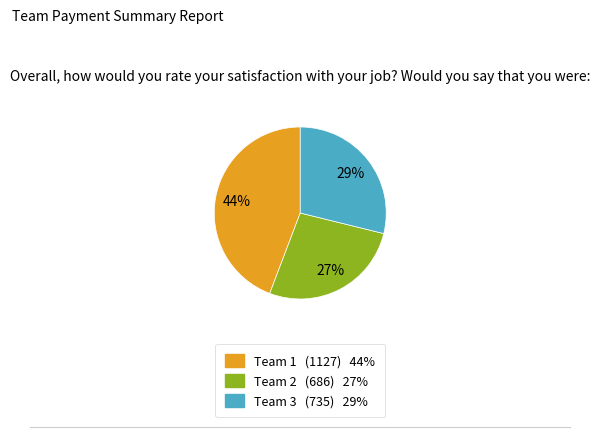

To the nearest percent, what is the difference between the largest and smallest slice percentages?

17%